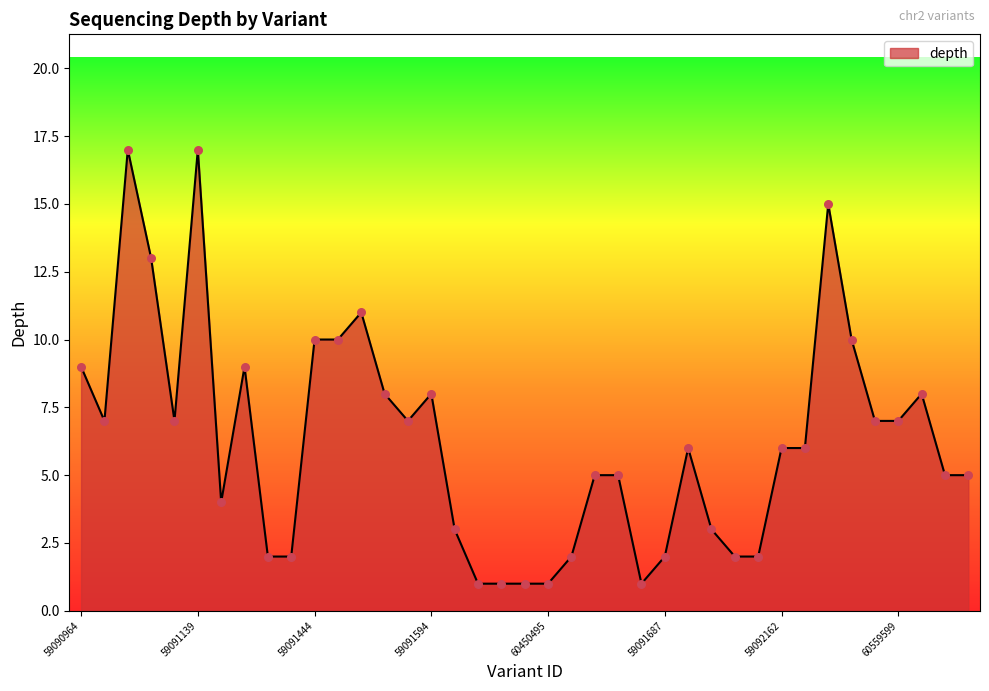

What is the greatest value displayed?

17